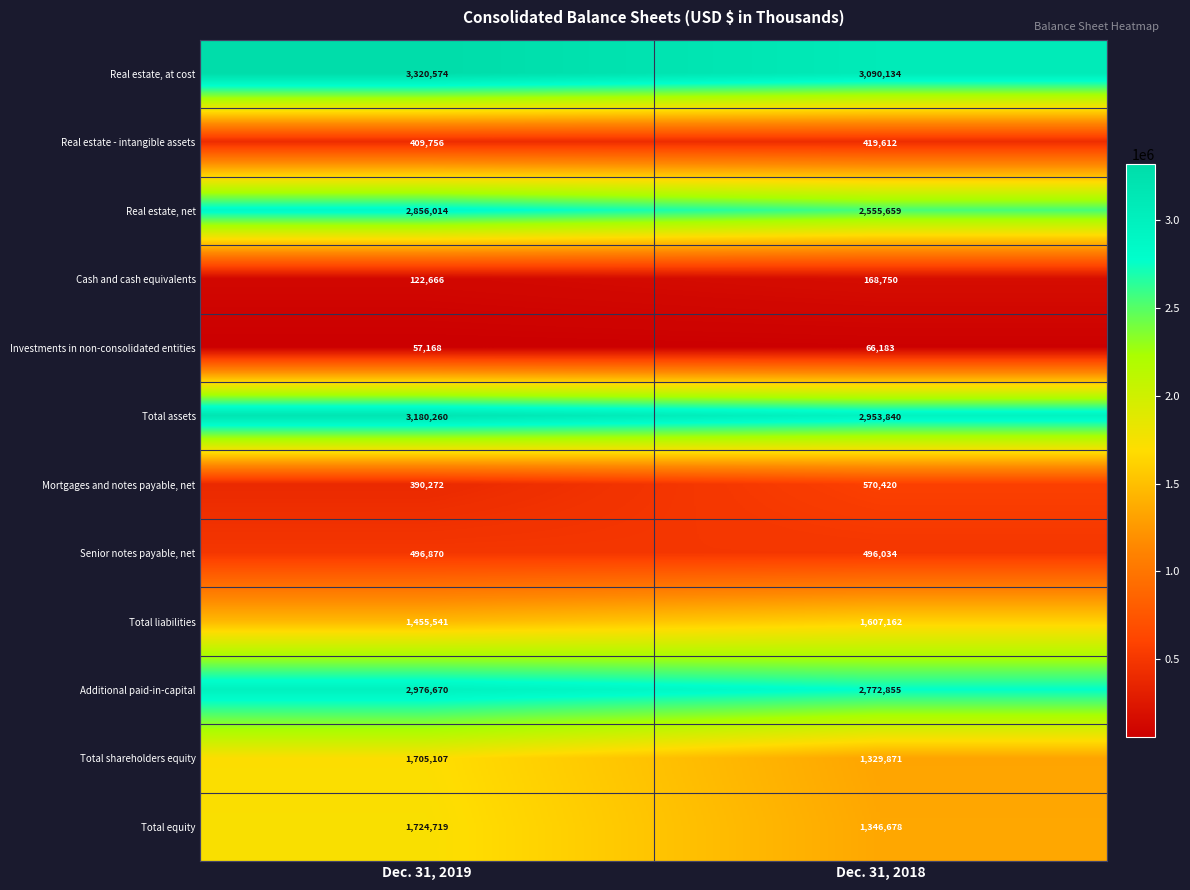

How many series are shown in this chart?

12